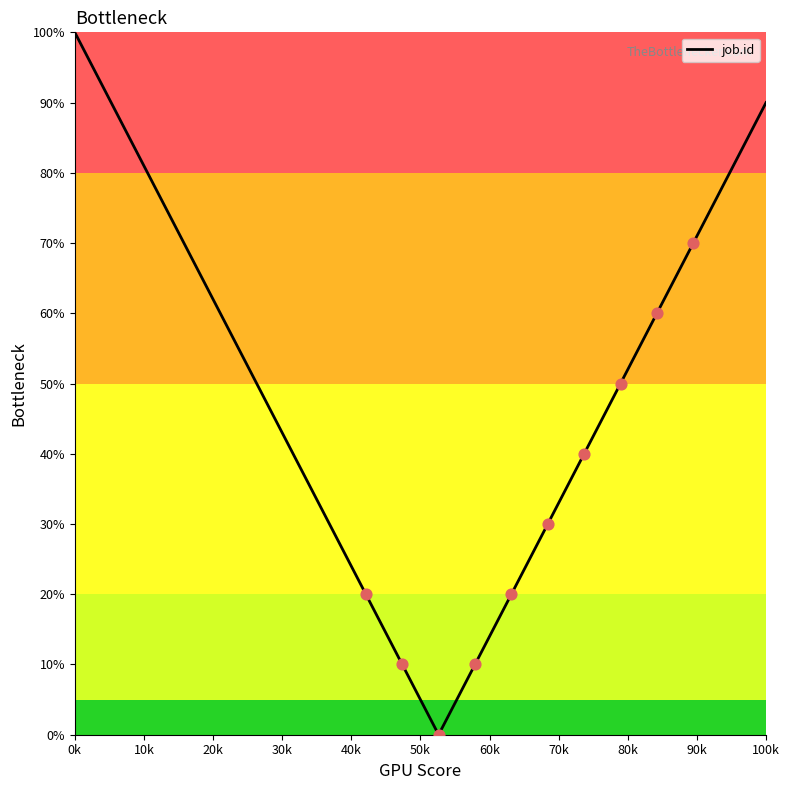

What is the greatest value displayed?

100